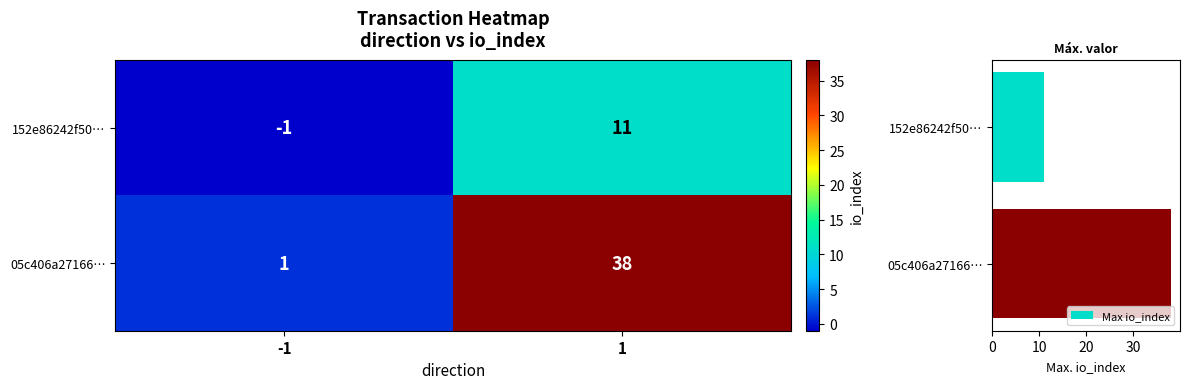

The value of Max io_index at 152e86242f50… is 19. True or false?

False